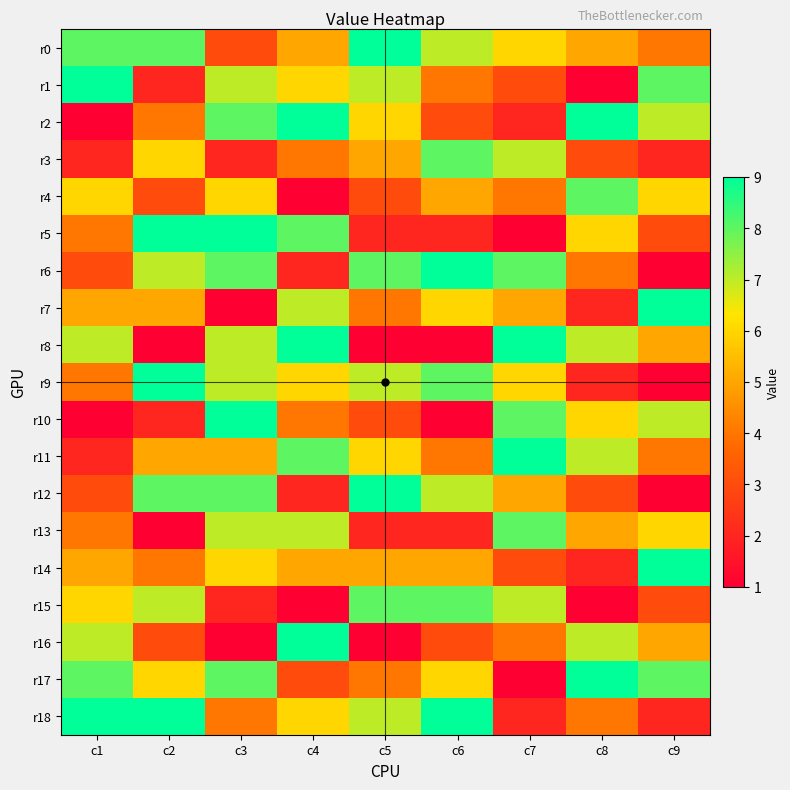

What is the difference between the highest and lowest values at c8?

8